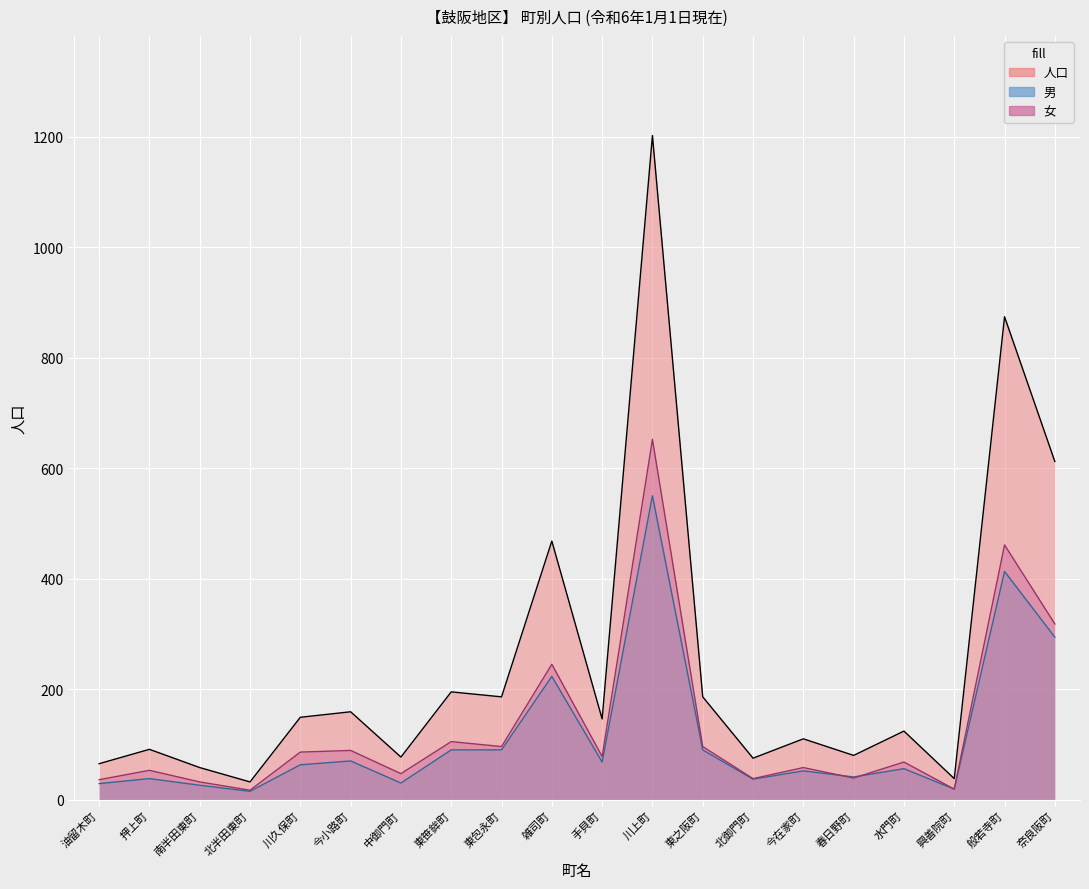

What is the difference between the second highest and second lowest values in the 男 series?

394